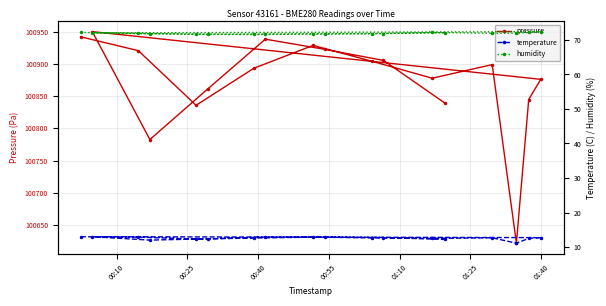

What is the maximum value for pressure?

100950.3